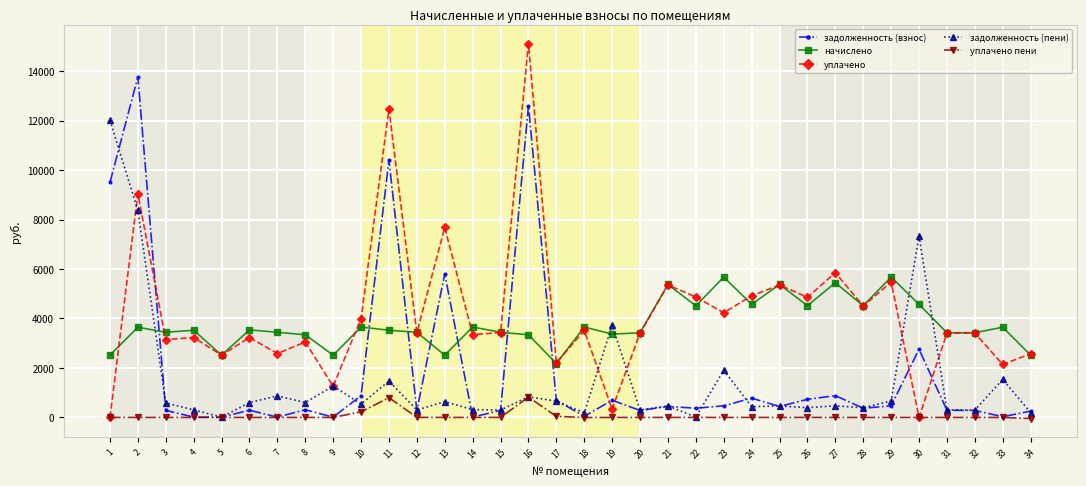

At how many categories does at least one series exceed 1162?

34